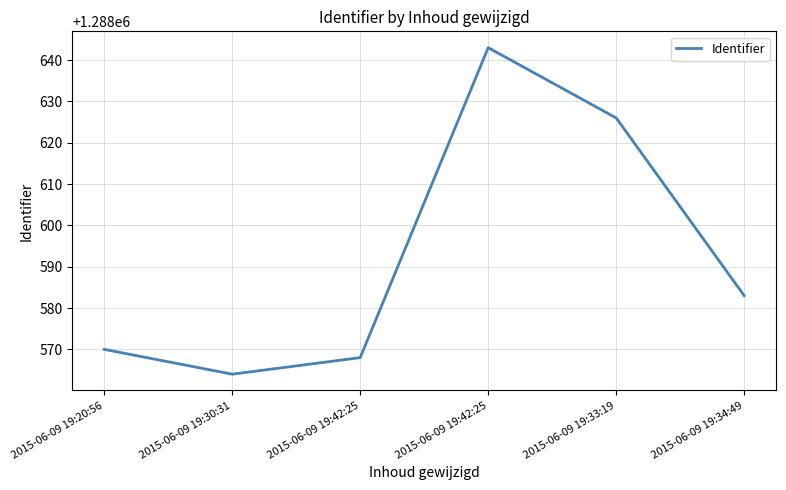

Is this an area chart (filled region under the line)?

No